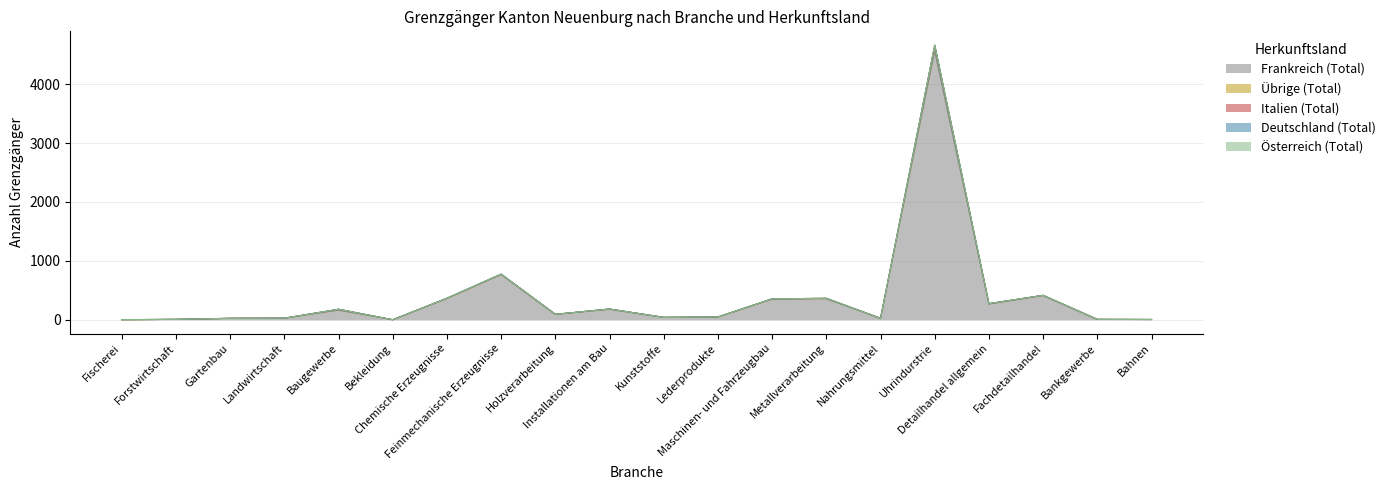

At which label is Österreich (Total) closest to 2325?

Feinmechanische Erzeugnisse